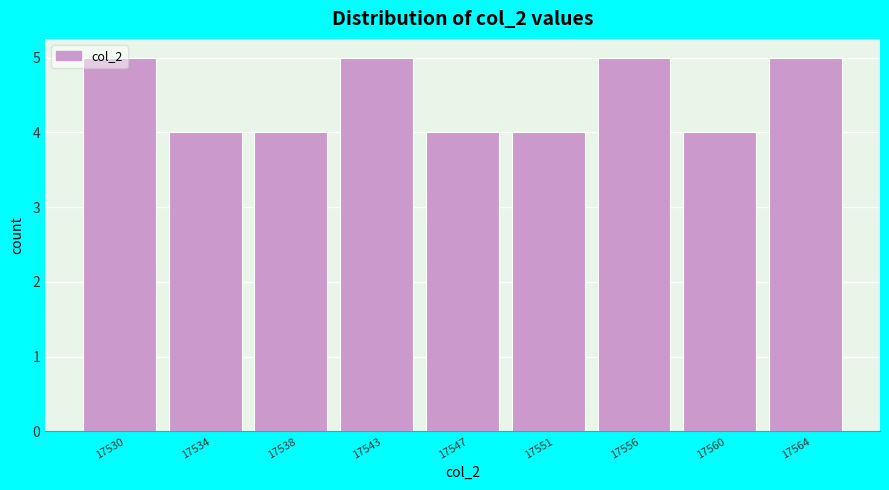

Which has a higher value, 17551 or 17556?

17556